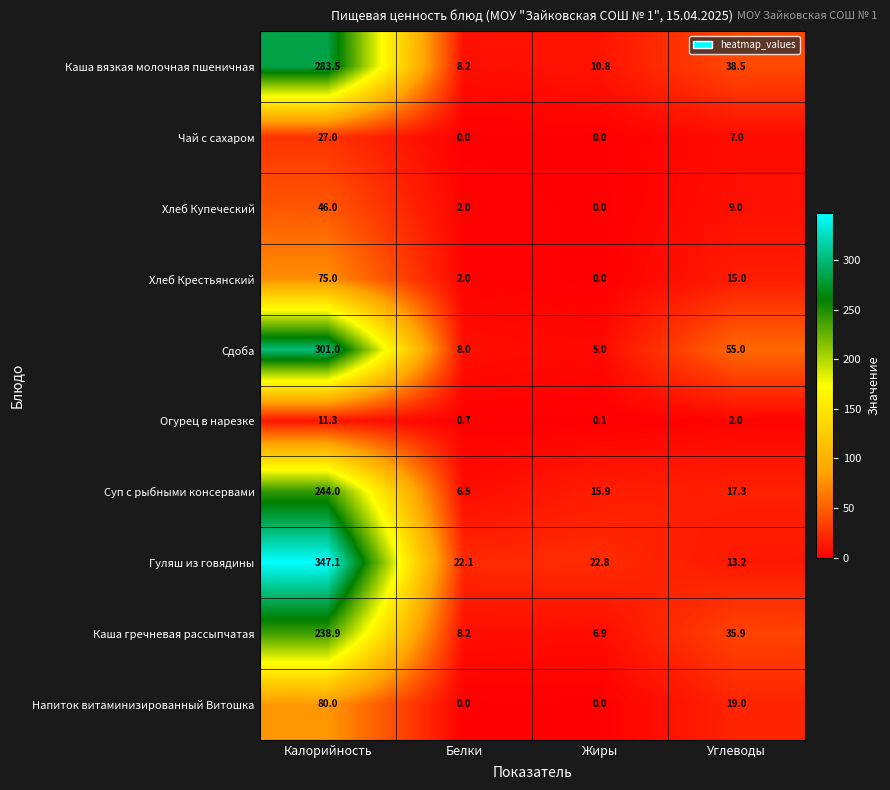

What is the difference between the maximum and minimum values in the Чай с сахаром series?

27.0